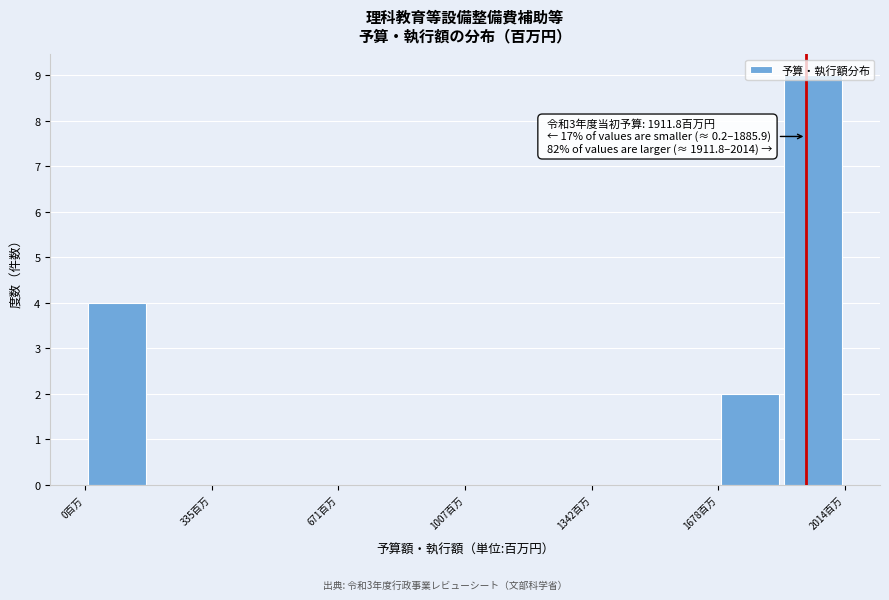

Read against the x-axis, roughly where is the centre of the tallest bar?

1950